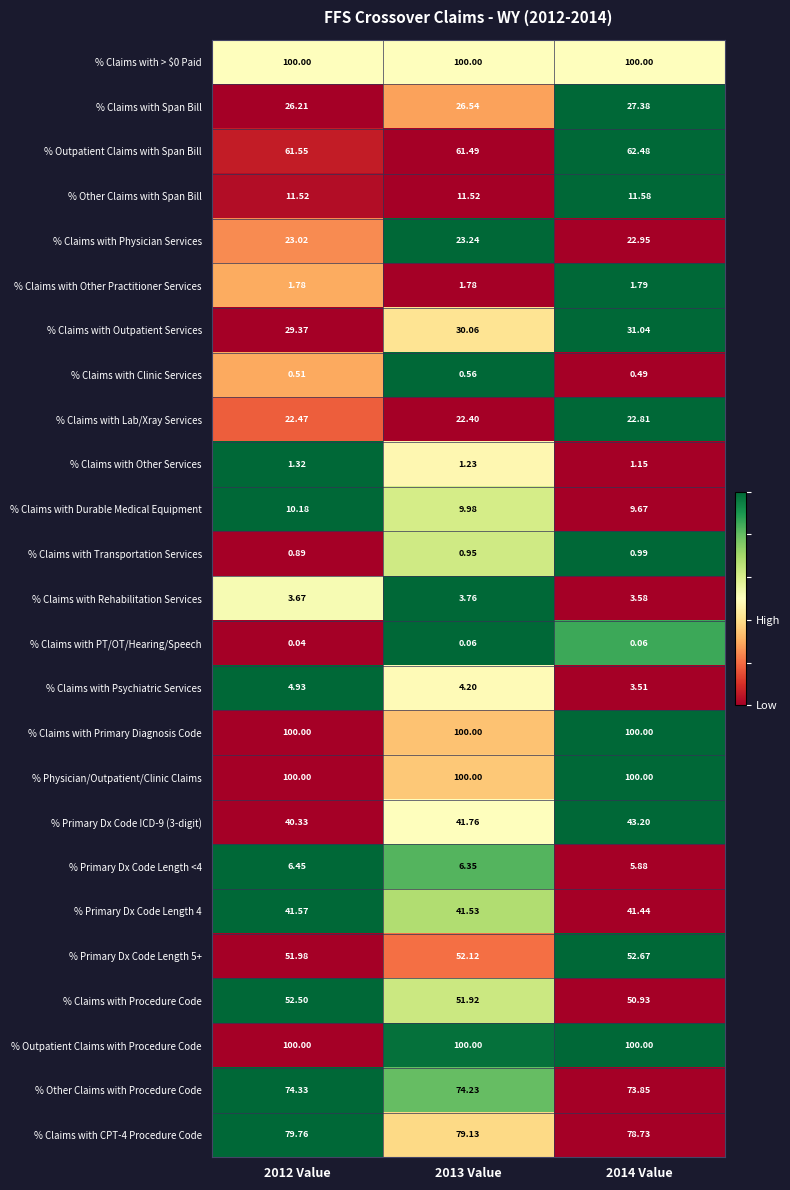

Is the value of % Claims with Transportation Services at 2012 Value greater than the value of % Claims with > $0 Paid at 2014 Value?

No